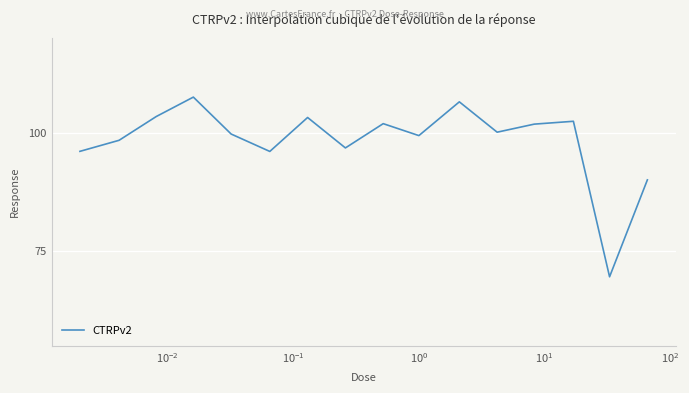

What is the difference between the maximum and minimum values?

37.9